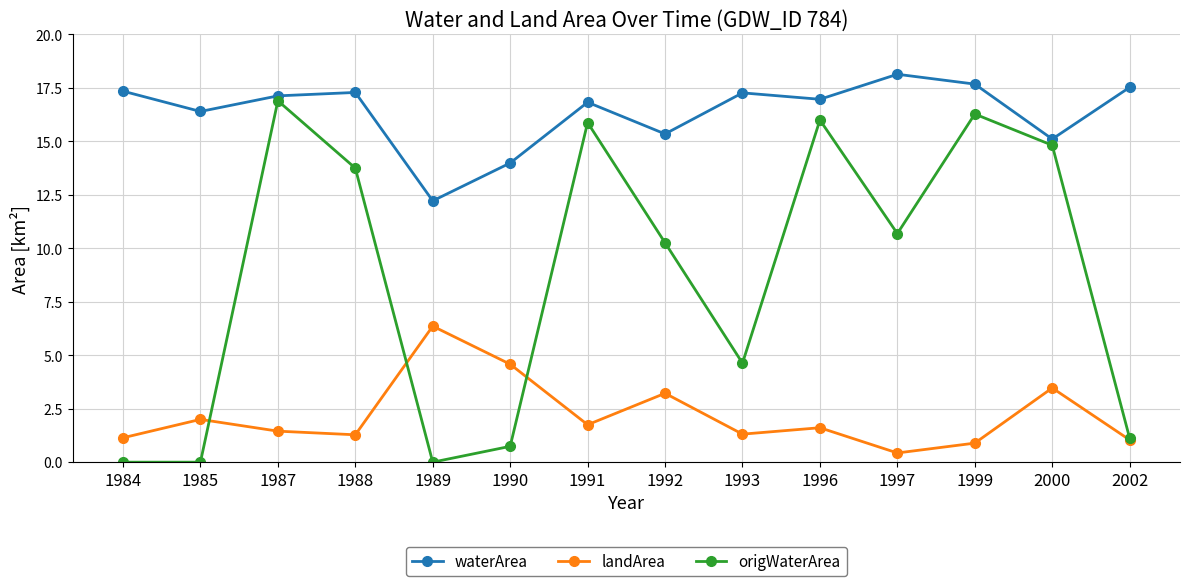

Is it true that landArea equals 1.6 at 1996?

True